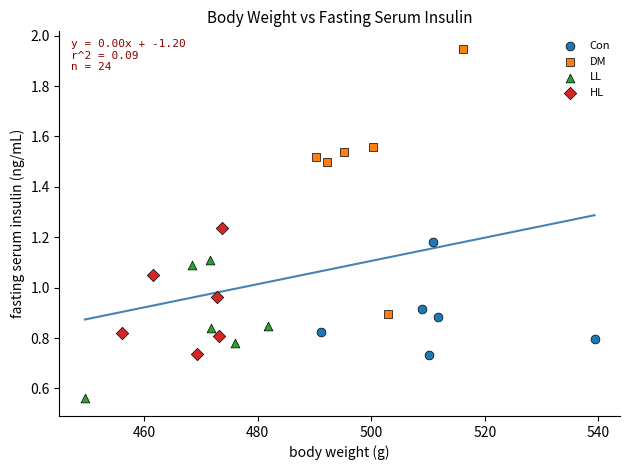

What are all the series names shown in the legend?

Con, DM, LL, HL